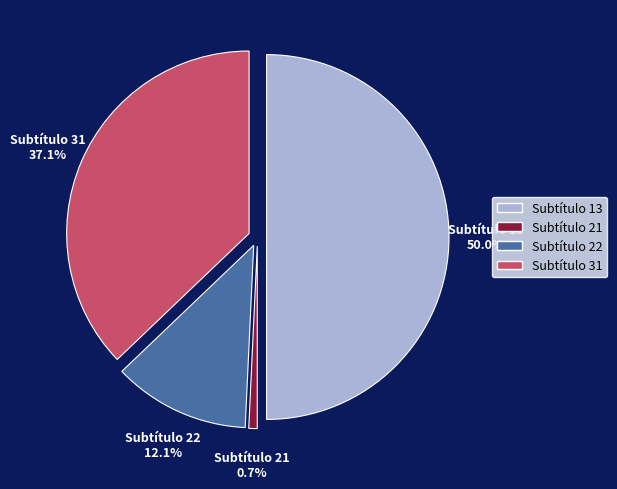

To the nearest percent, what portion does 21 represent?

1%